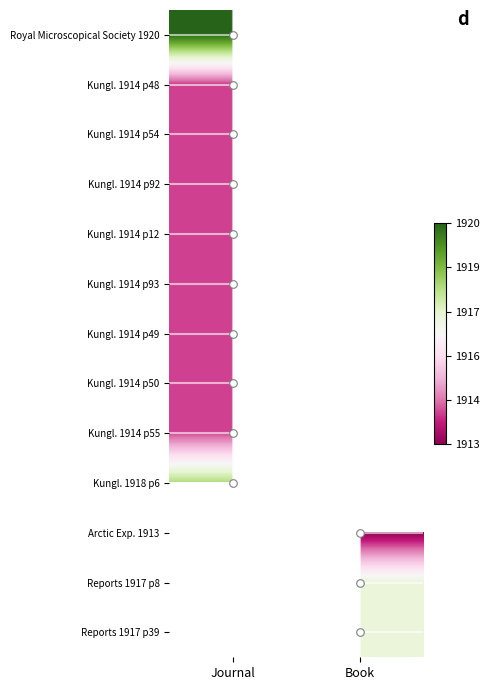

How many distinct data groups are displayed?

13